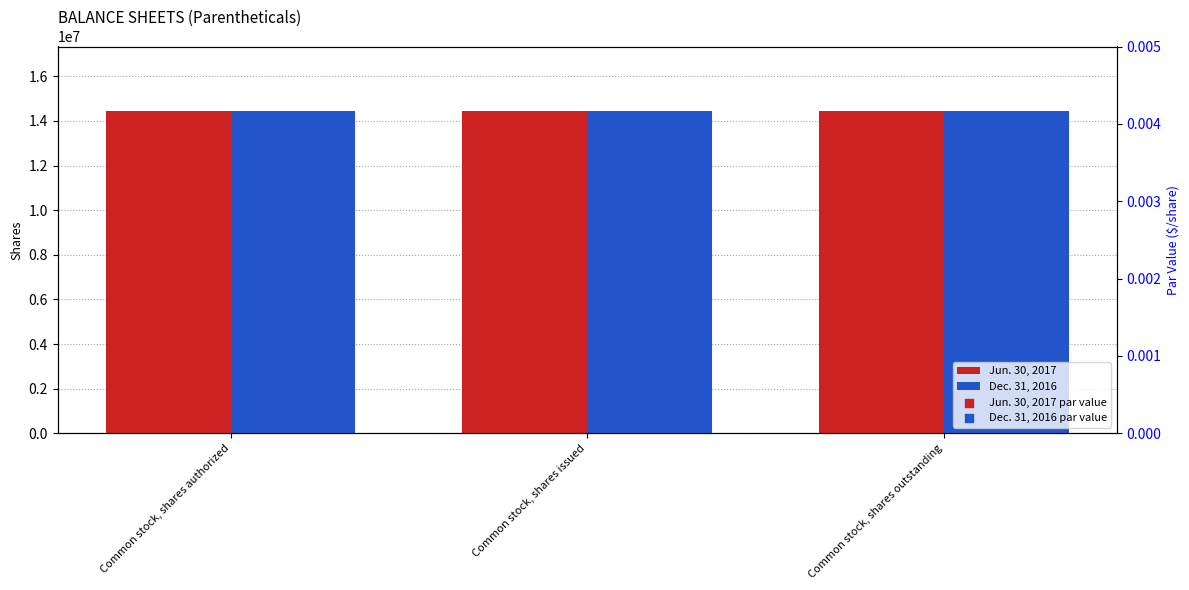

At how many categories does at least one series exceed 8422891?

3